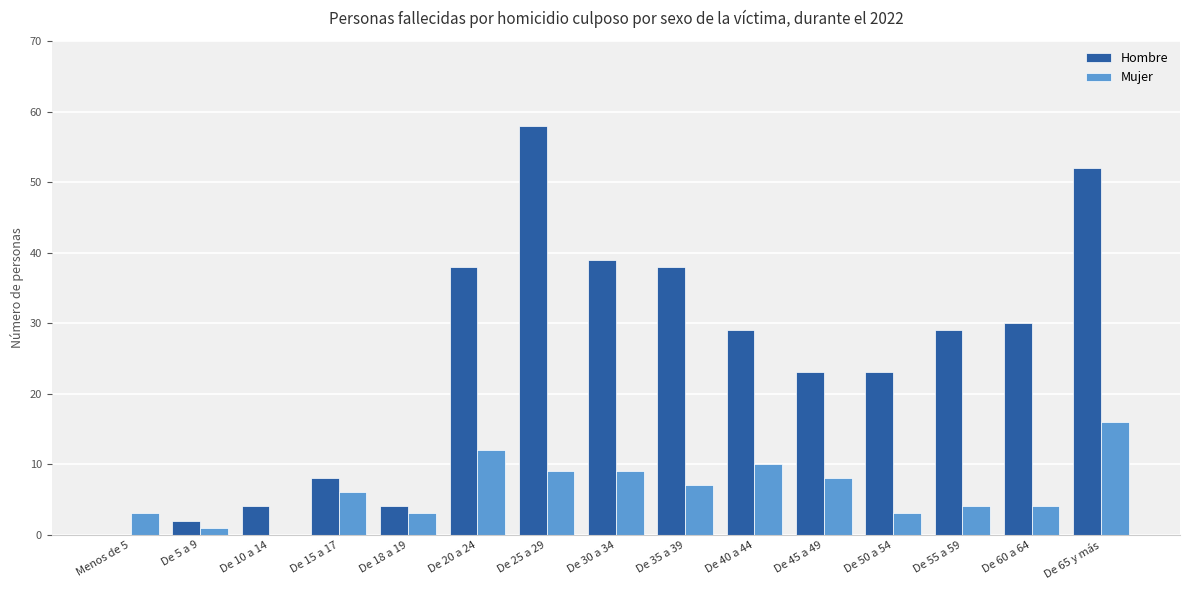

How many series are shown in this chart?

2